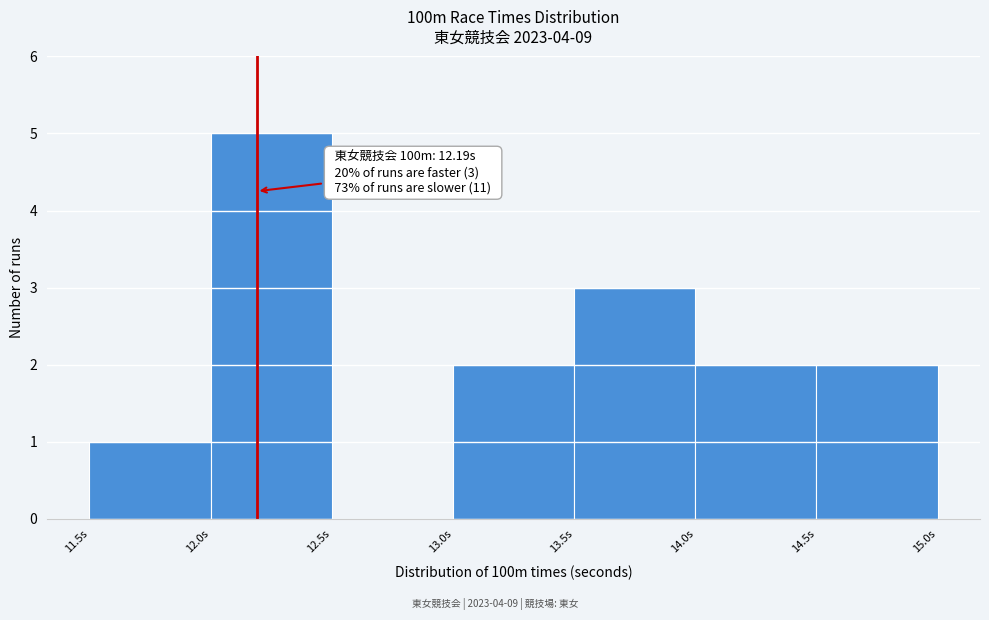

Over which range of the x-axis is the bar tallest?

12.0 to 12.5